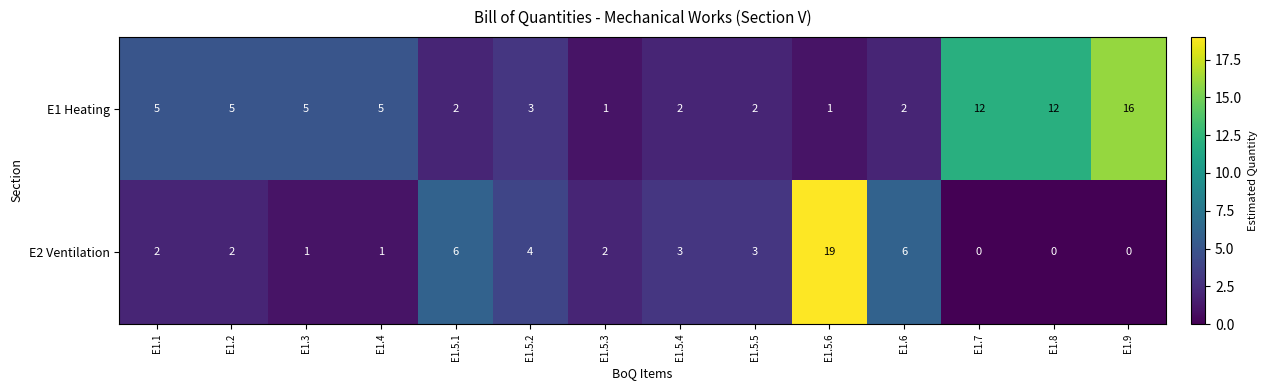

At which category is the sum across all series the highest?

E1.5.6